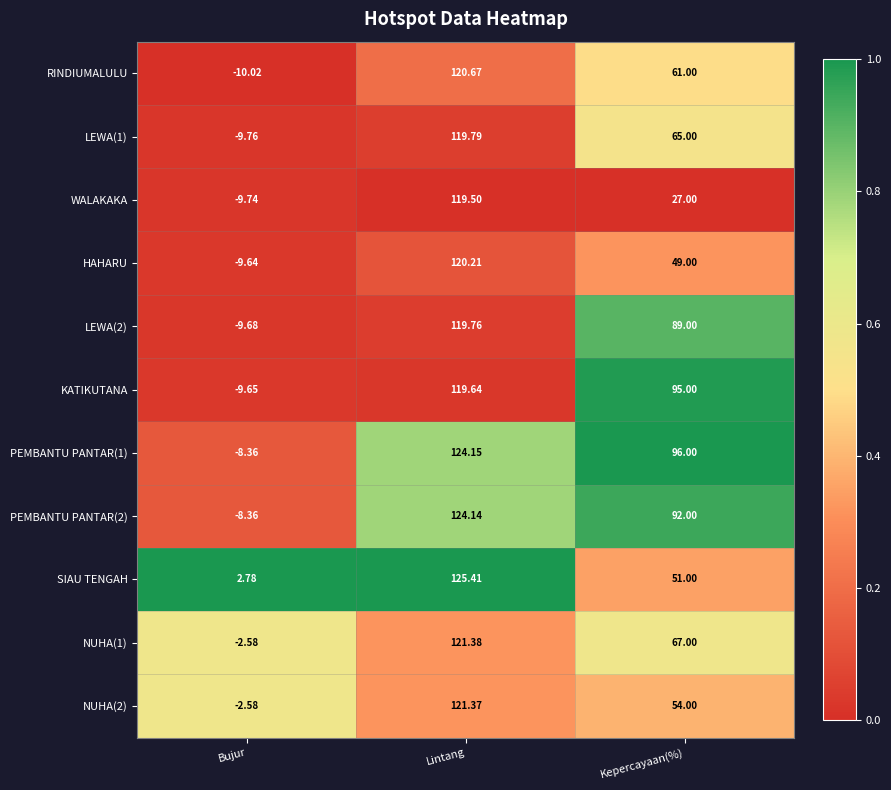

How many distinct data groups are displayed?

11